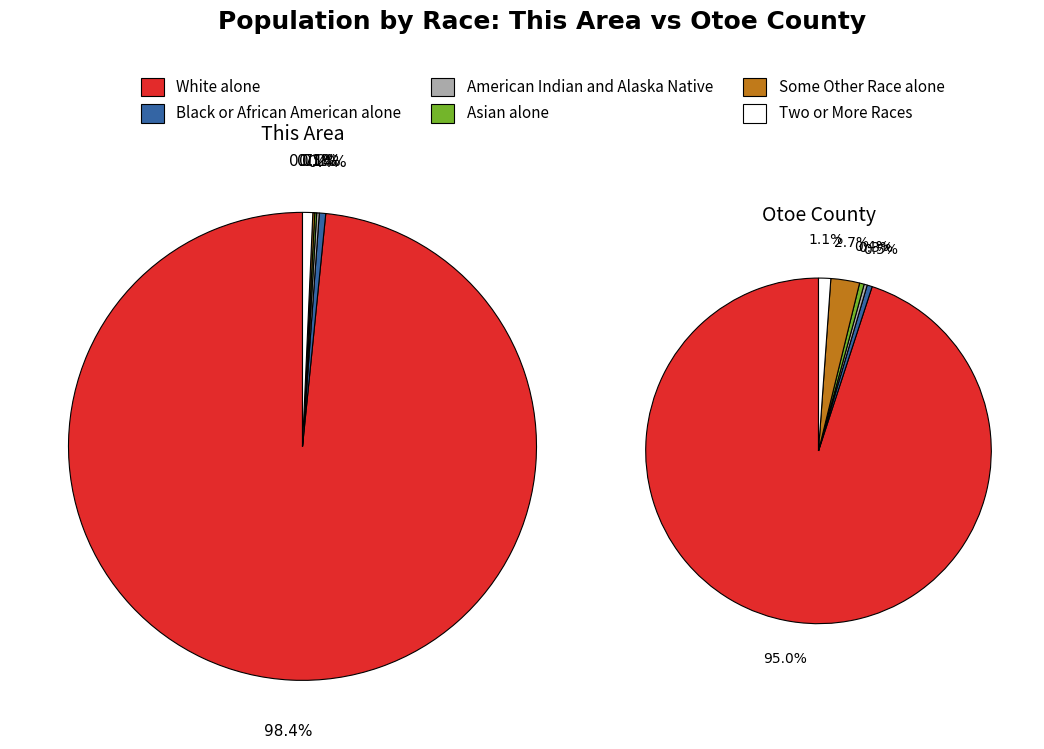

Is it true that Otoe County is 99% of the pie?

False